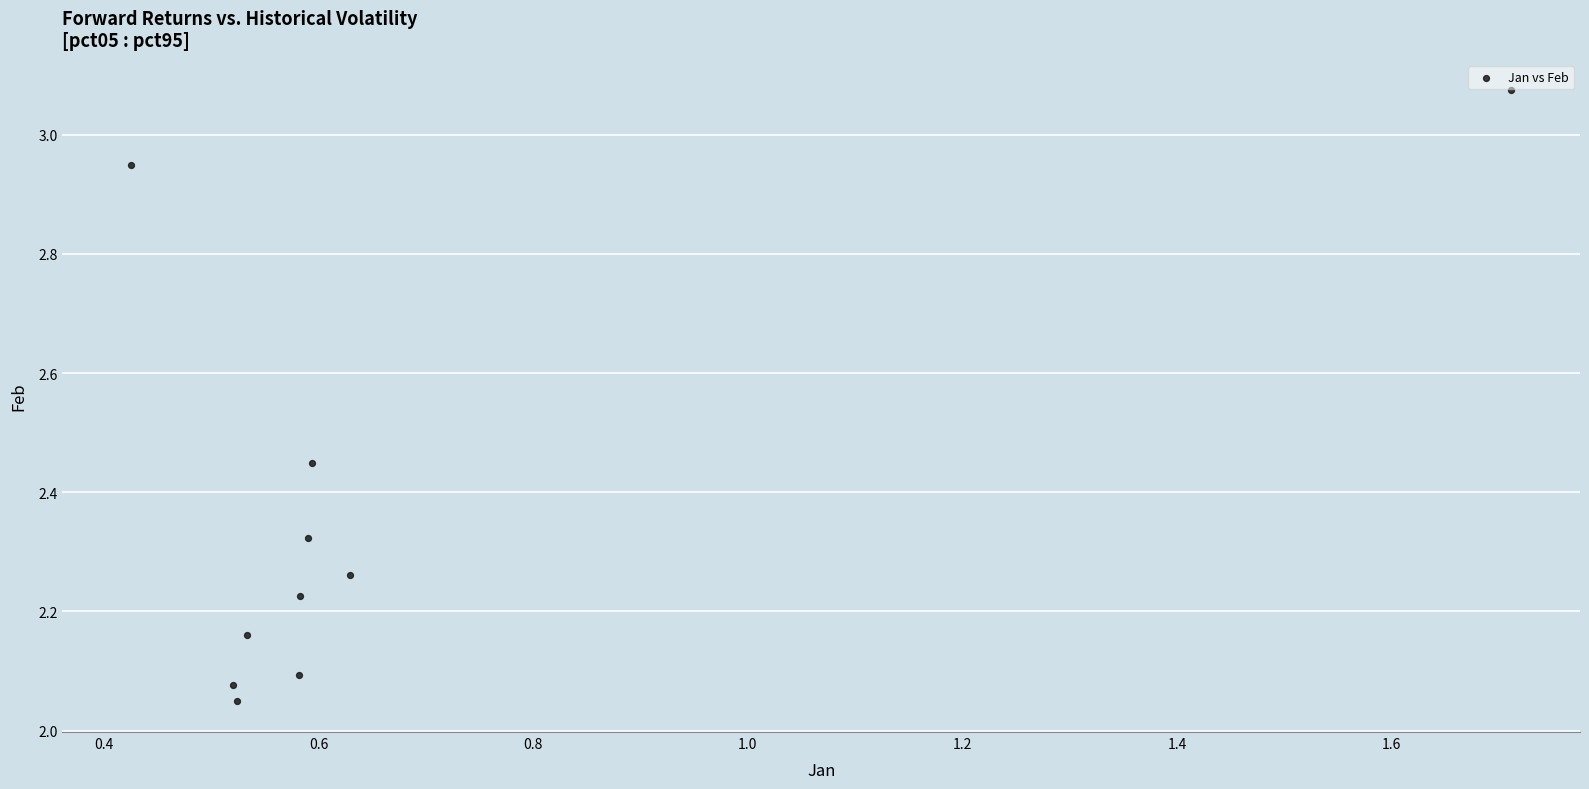

What is the average X value?

0.7